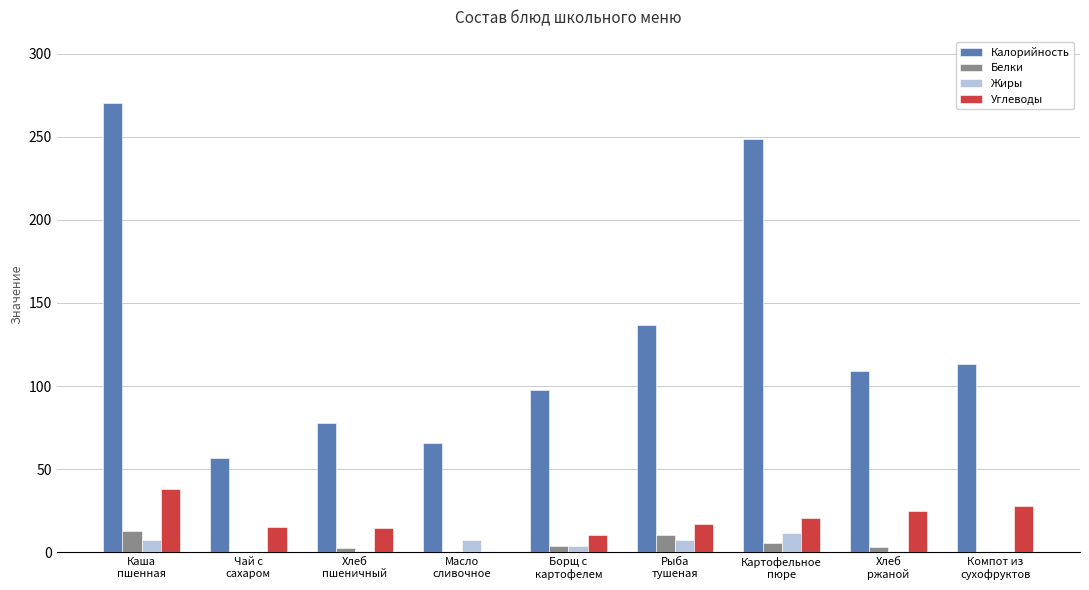

How many series are shown in this chart?

4